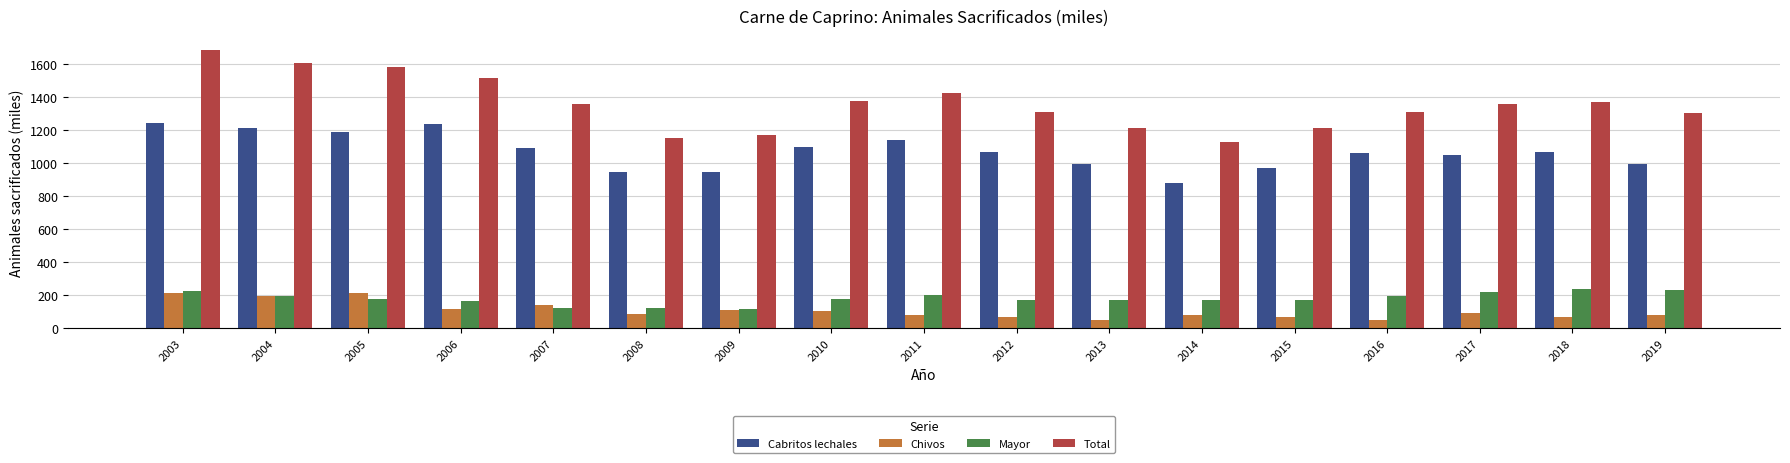

True or false: Mayor has a value of 179.4 at 2005.

True